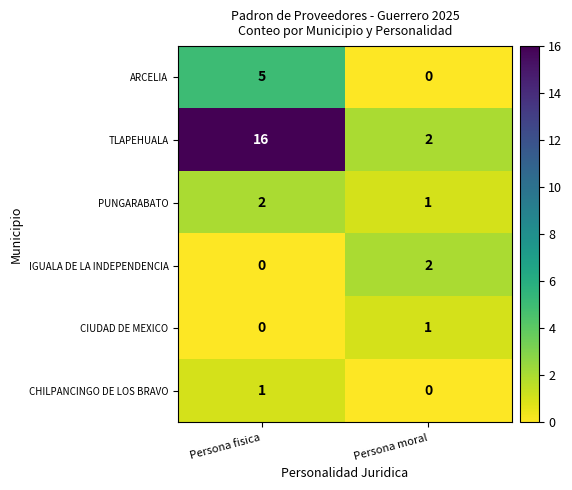

Rank the categories by TLAPEHUALA value from lowest to highest.

Persona moral, Persona fisica